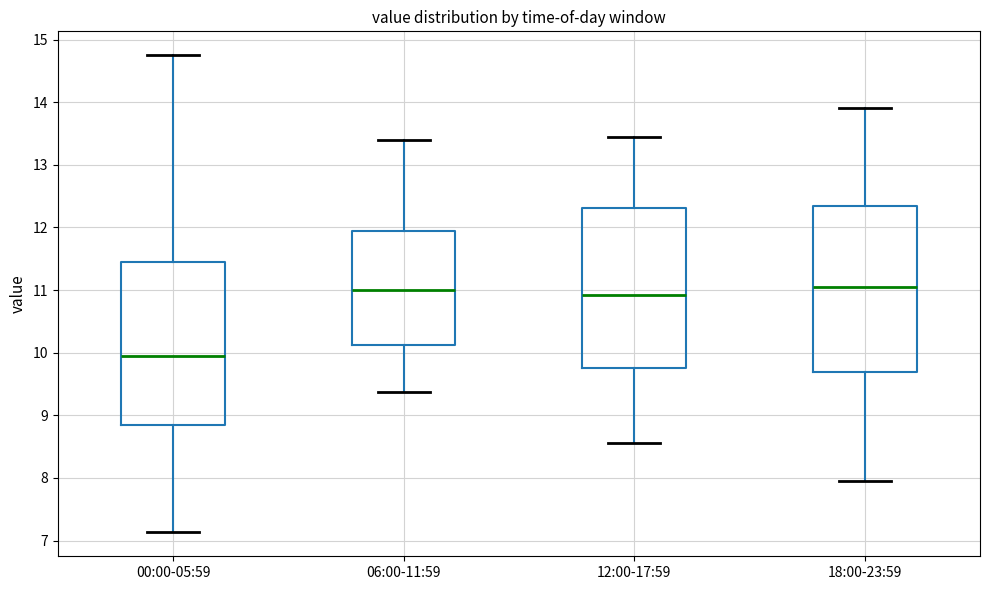

Where does the upper whisker of the box for 06:00-11:59 end on the y-axis? The values are not printed on the chart, so give them approximately, as read against the axis.

13.4